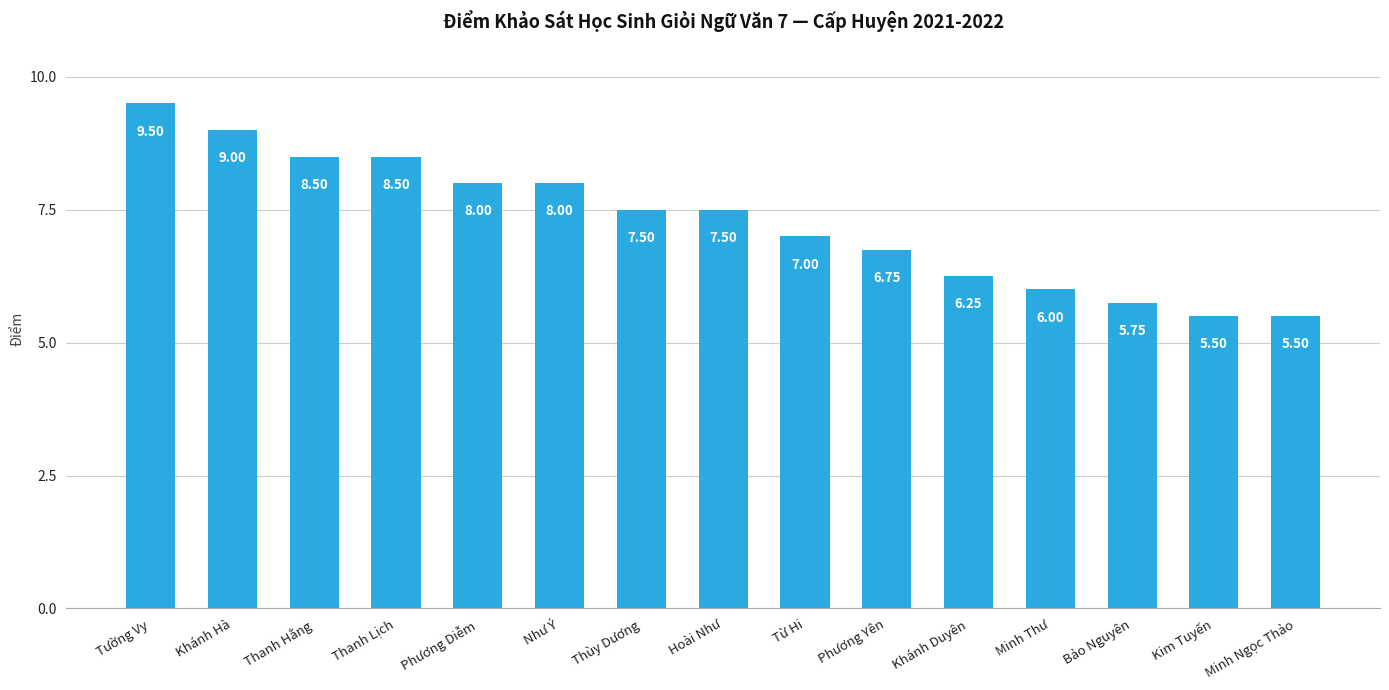

How many series are shown in this chart?

1